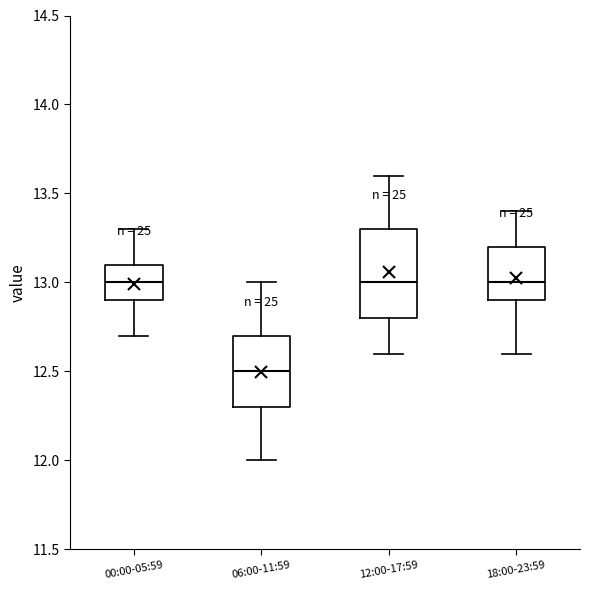

Where does the median line of the box for 00:00-05:59 sit on the y-axis? The values are not printed on the chart, so give them approximately, as read against the axis.

13.0